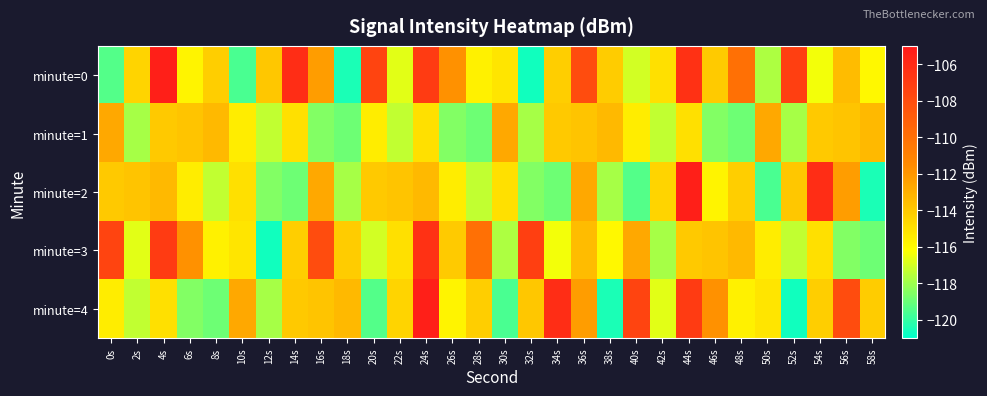

Rank the series at 10s from highest to lowest value.

minute=4, minute=2, minute=3, minute=1, minute=0